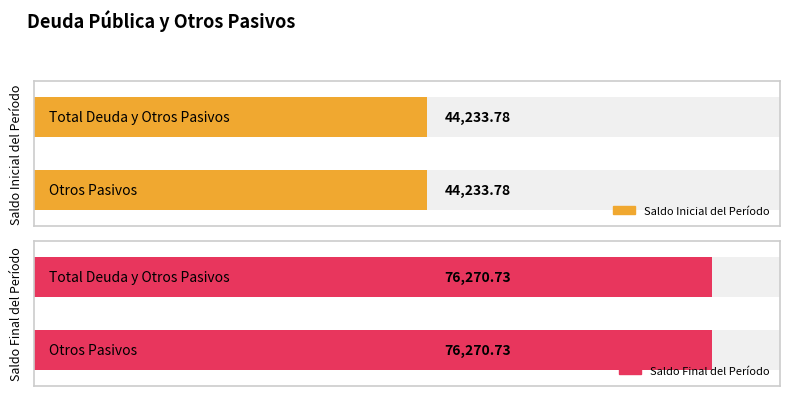

Rank the series by their maximum value, from highest to lowest.

Saldo Final del Período, Saldo Inicial del Período